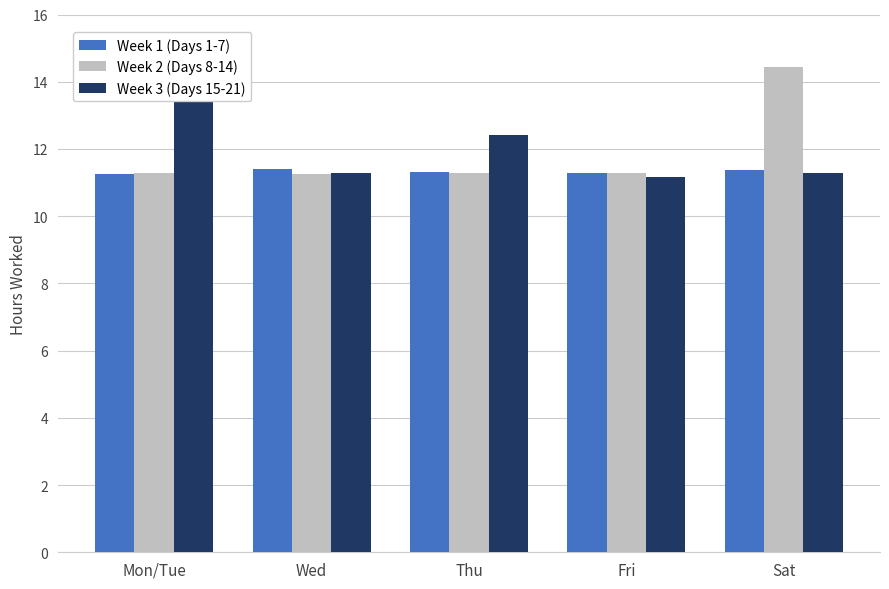

What are all the series names shown in the legend?

Week 1 (Days 1-7), Week 2 (Days 8-14), Week 3 (Days 15-21)